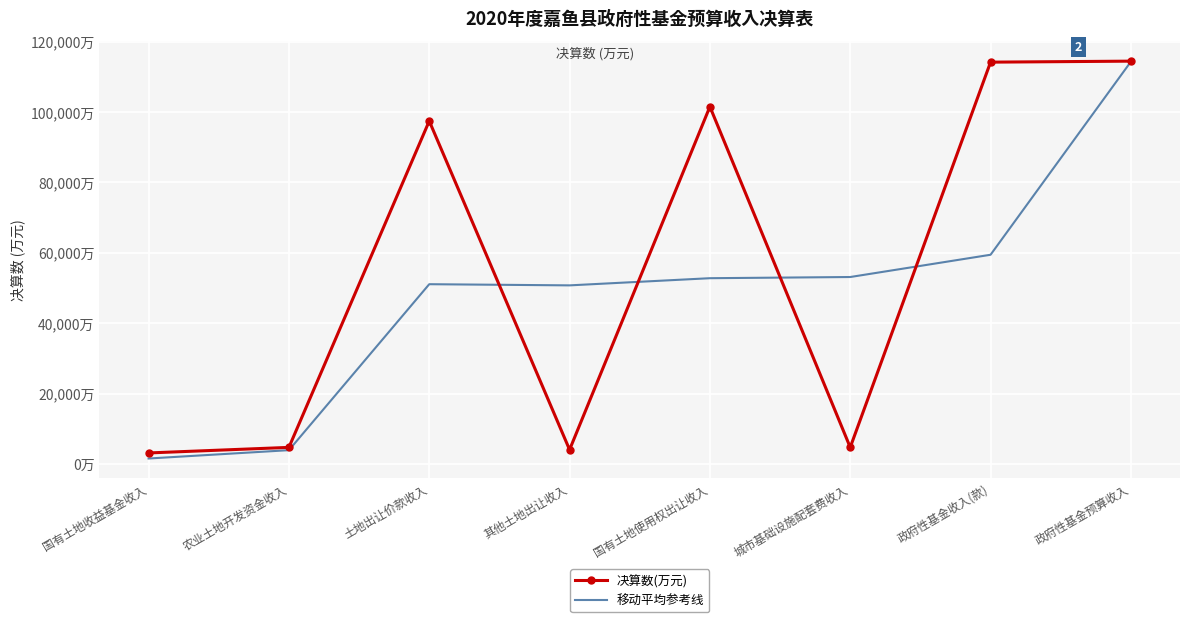

What position from the right is 政府性基金收入(款)?

2